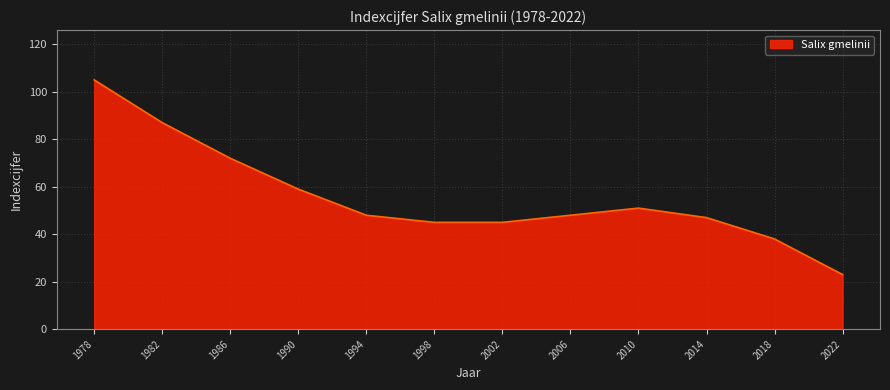

Which has a higher value, 1998 or 1986?

1986